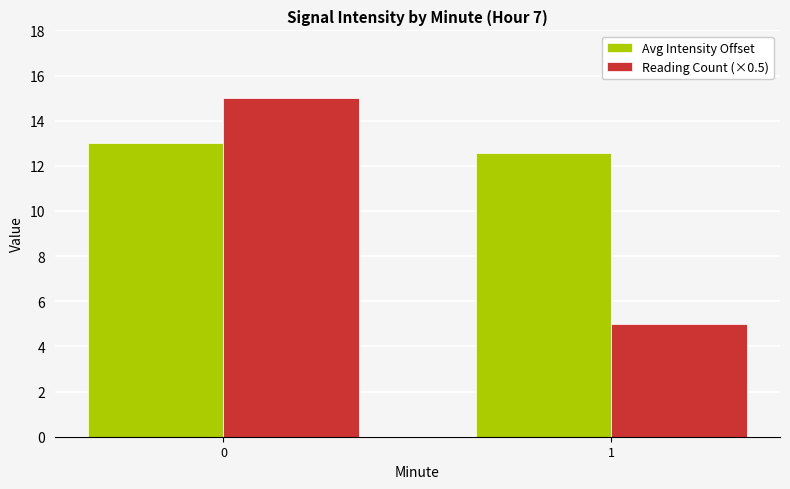

Which series has the widest spread of values?

Reading Count (×0.5)